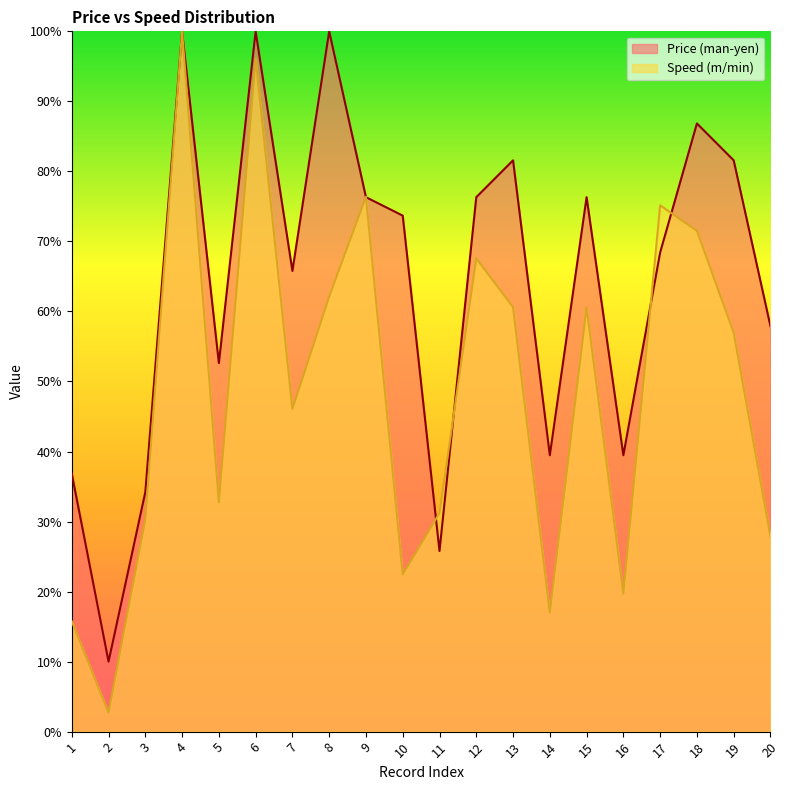

Between 13 and 12, which is larger?

13